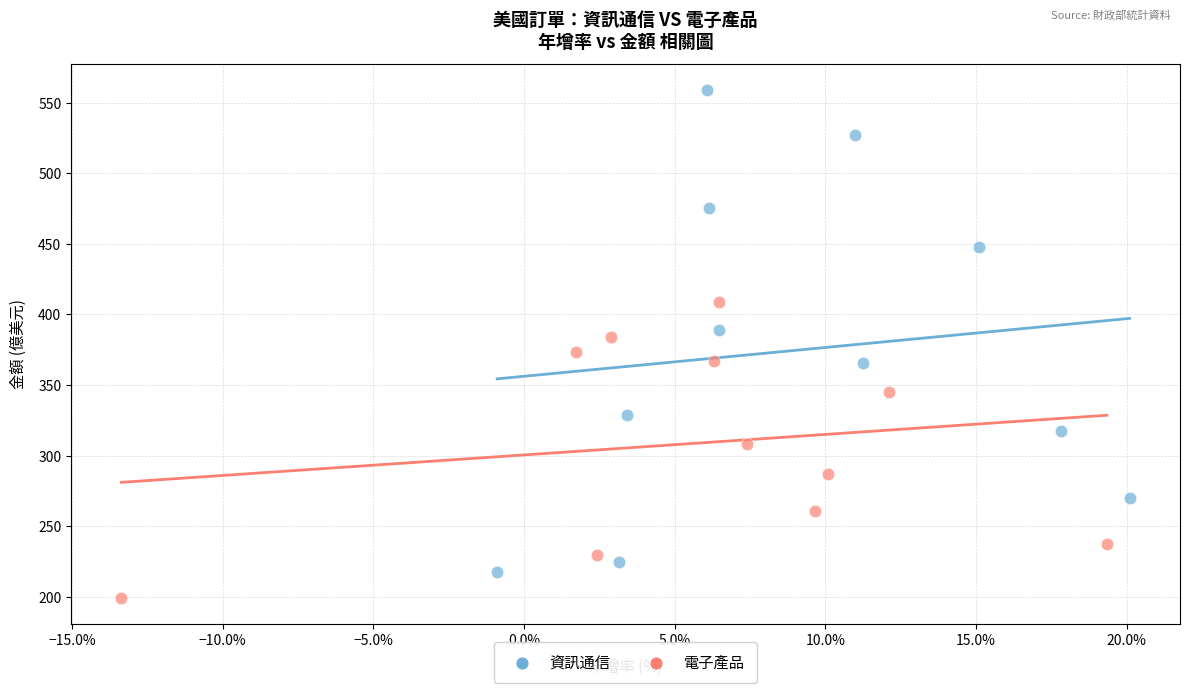

Which series has the widest spread of Y values?

資訊通信